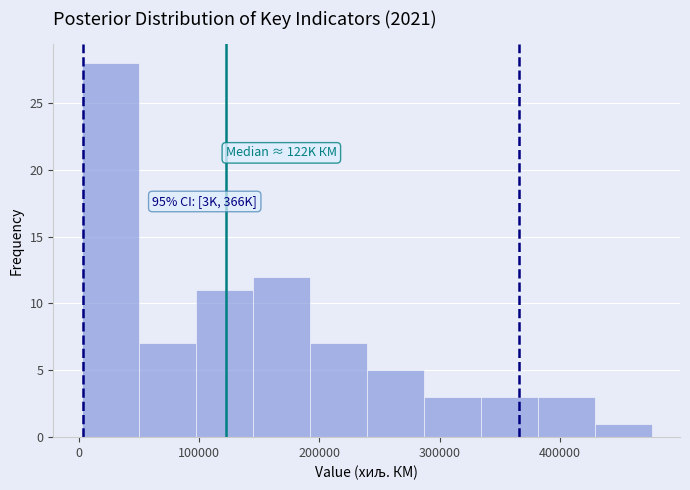

Which range on the x-axis has the tallest bar?

0 to 50000